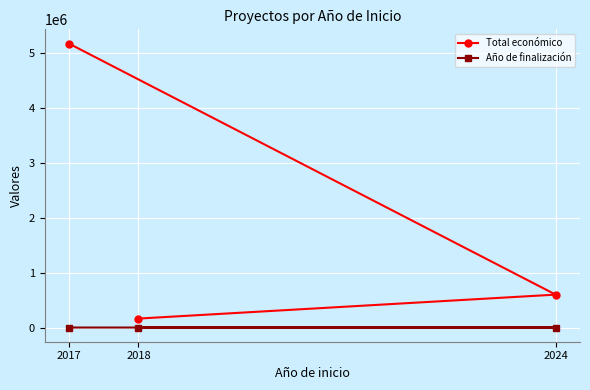

What is the difference between the highest and lowest values at 2017?

5161314